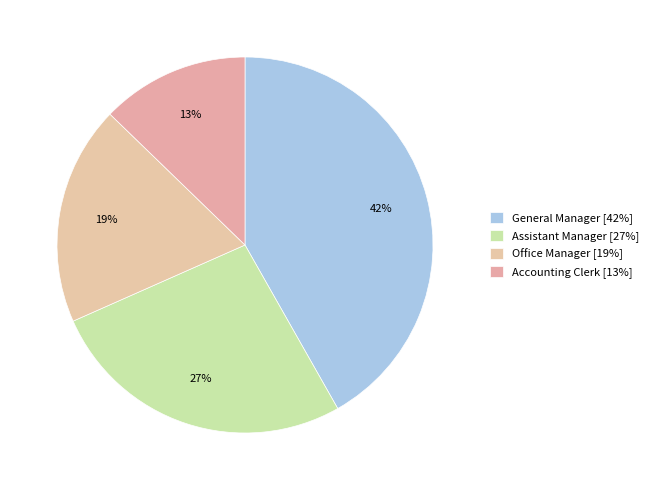

To the nearest percent, what percentage of the pie is Assistant Manager?

27%